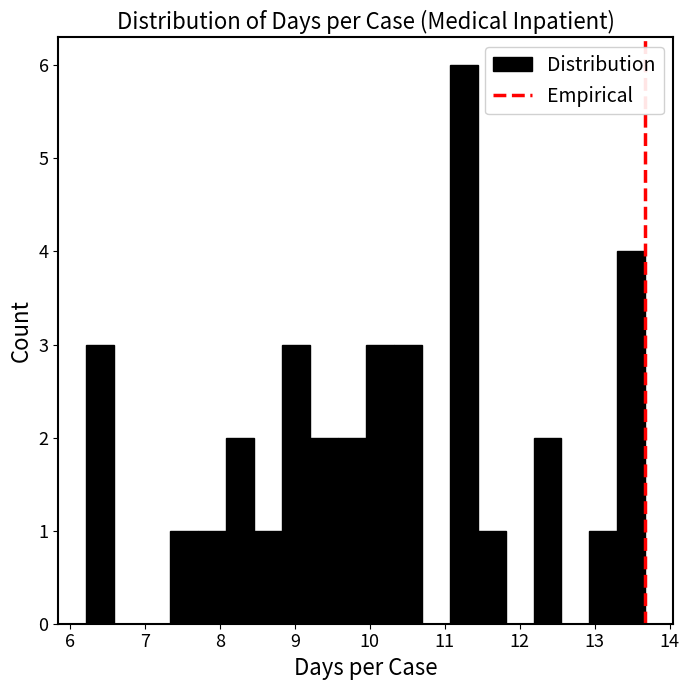

Read against the x-axis, roughly where is the centre of the tallest bar?

11.3